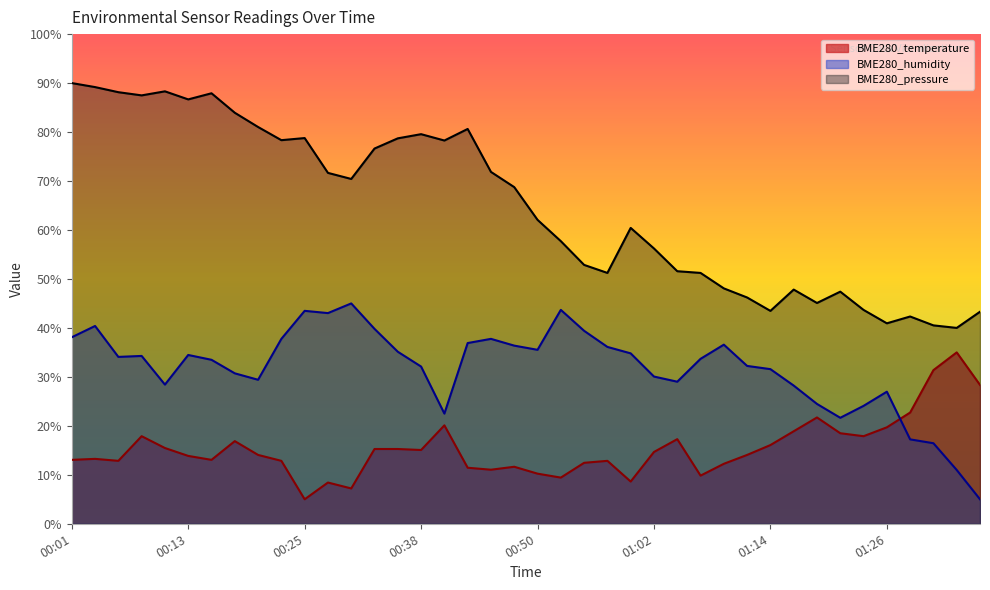

The value of BME280_pressure at 01:24 is 43.7. True or false?

True